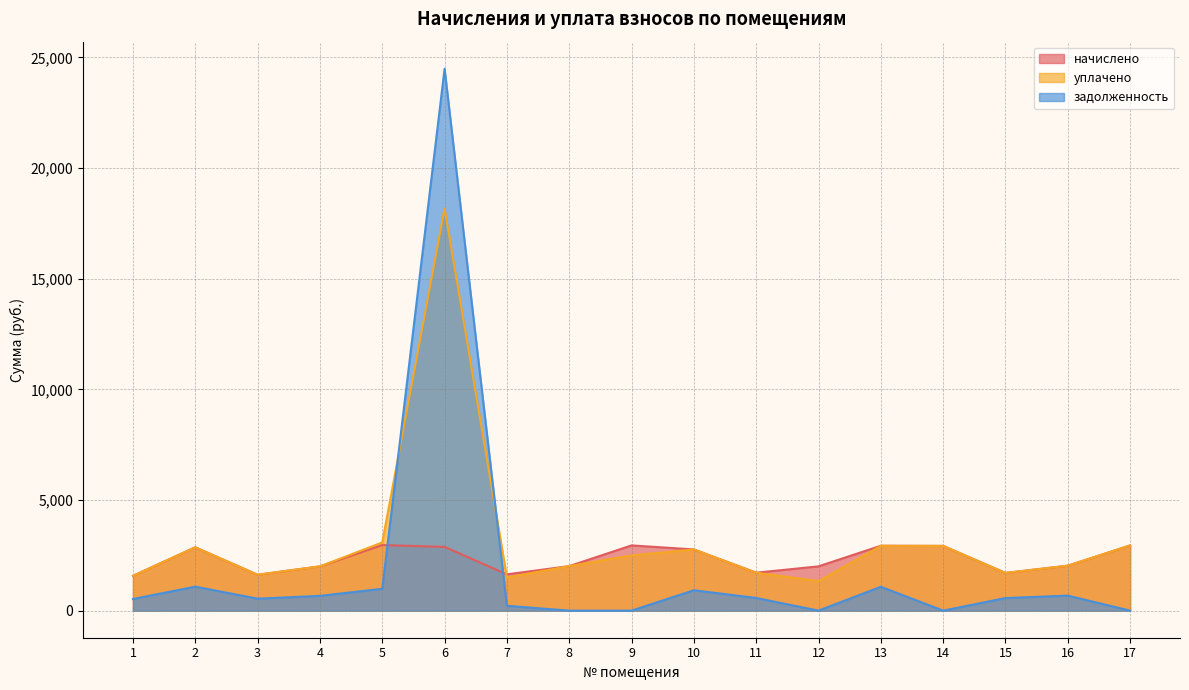

After their last crossing, which series has the higher values: задолженность or начислено?

начислено